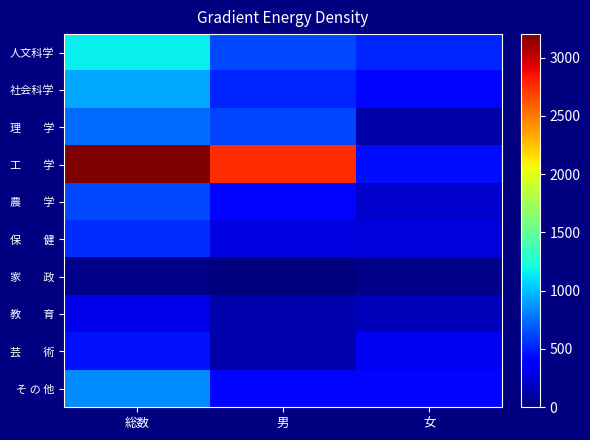

How many categories are shown in the chart?

3